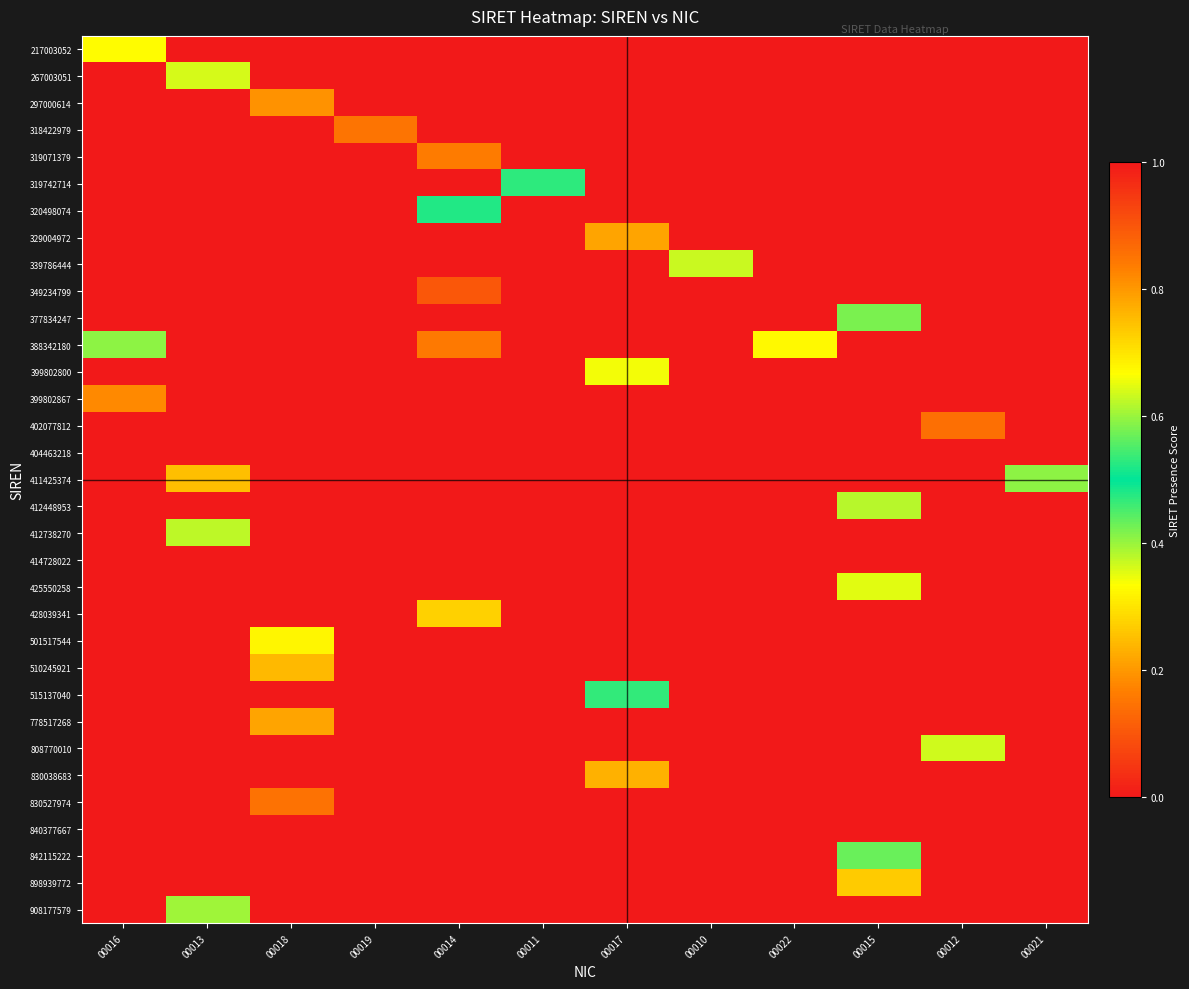

Rank the series by their maximum value, from highest to lowest.

349234799, 402077812, 830527974, 318422979, 388342180, 319071379, 399802867, 297000614, 329004972, 778517268, 830038683, 510245921, 411425374, 898939772, 428039341, 501517544, 399802800, 425550258, 339786444, 412738270, 412448953, 377834247, 320498074, 319742714, 515137040, 842115222, 908177579, 808770010, 267003051, 217003052, 404463218, 414728022, 840377667